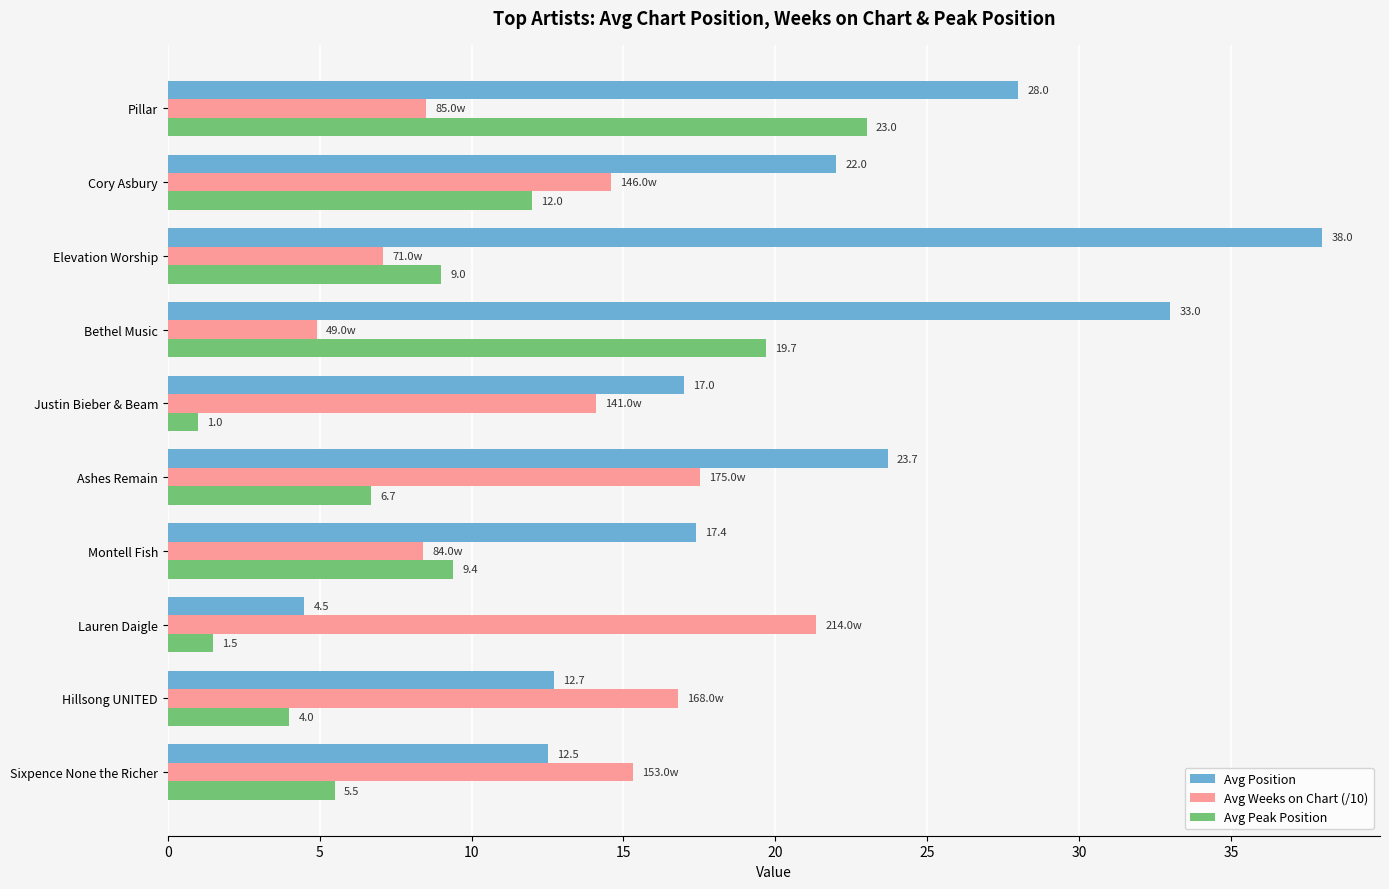

Which series changed the most between Sixpence None the Richer and Ashes Remain?

Avg Position